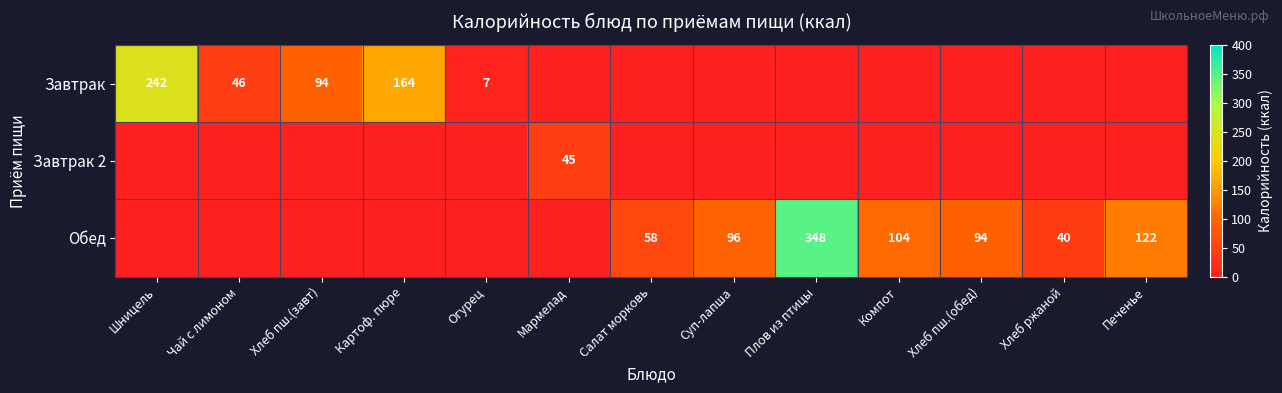

Rank the series by their maximum value, from lowest to highest.

Завтрак 2, Завтрак, Обед